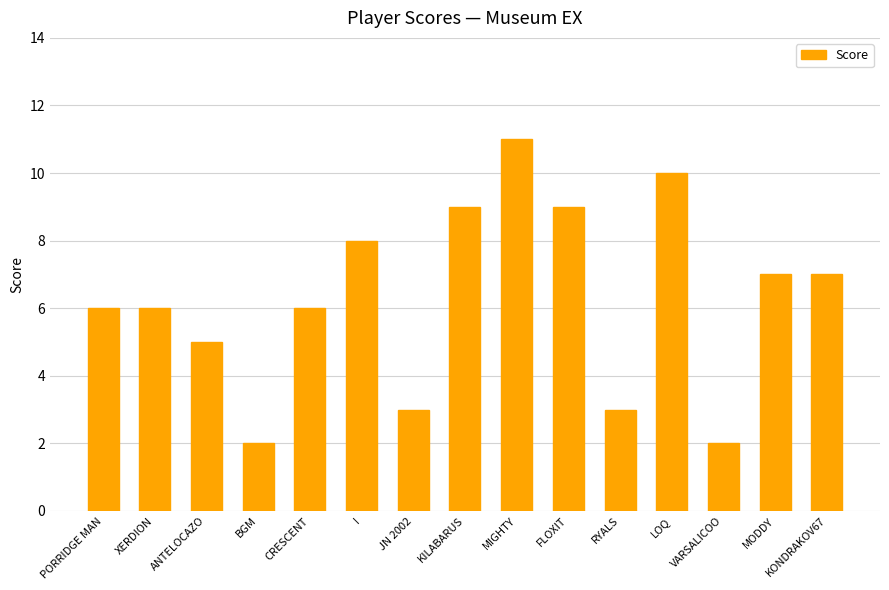

What is the label of the 12th bar from the left?

LOQ